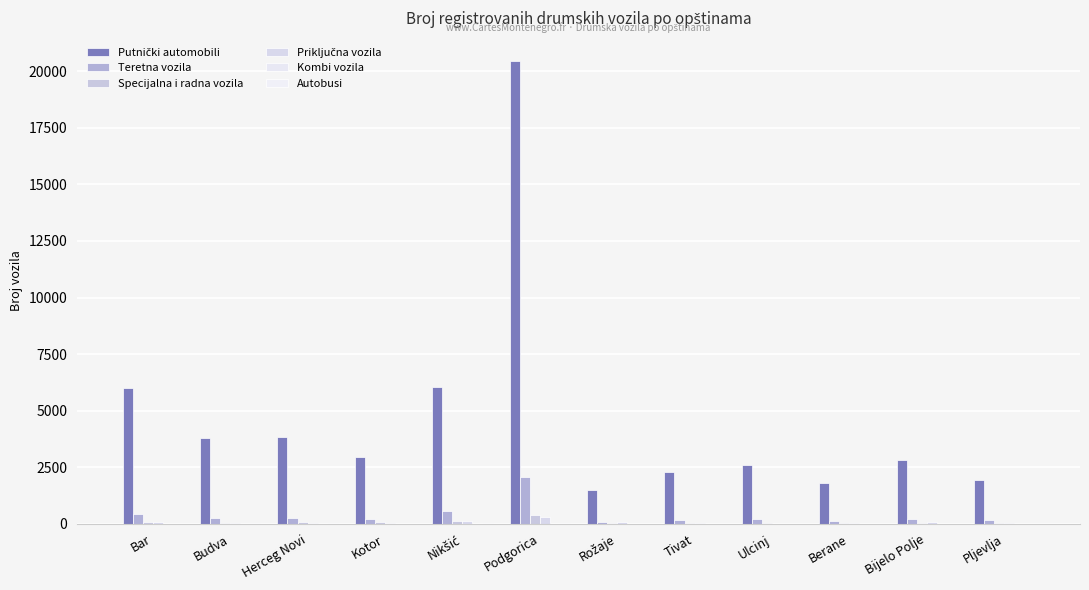

The value of Autobusi at Tivat is 3. True or false?

False